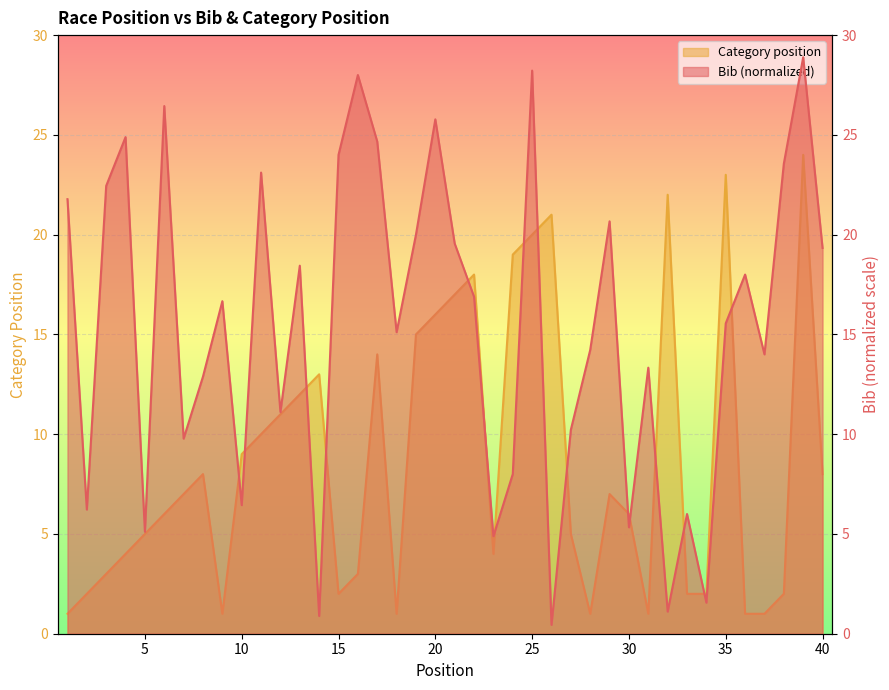

Rank the series by their maximum value, from highest to lowest.

Bib, Category position